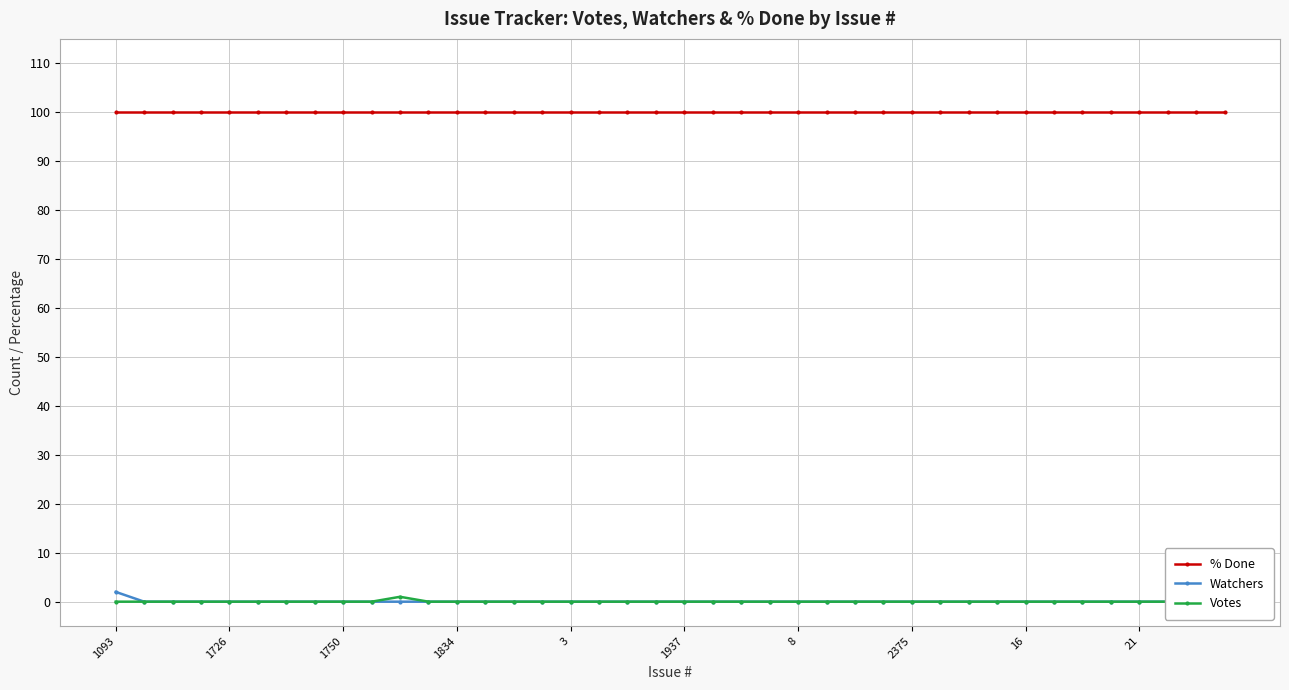

Reading left to right, what are all the values shown in this chart?

% Done: 100	100	100	100	100	100	100	100	100	100	100	100	100	100	100	100	100	100	100	100	100	100	100	100	100	100	100	100	100	100	100	100	100	100	100	100	100	100	100	100
Watchers: 2	0	0	0	0	0	0	0	0	0	0	0	0	0	0	0	0	0	0	0	0	0	0	0	0	0	0	0	0	0	0	0	0	0	0	0	0	0	0	0
Votes: 0	0	0	0	0	0	0	0	0	0	1	0	0	0	0	0	0	0	0	0	0	0	0	0	0	0	0	0	0	0	0	0	0	0	0	0	0	0	0	0